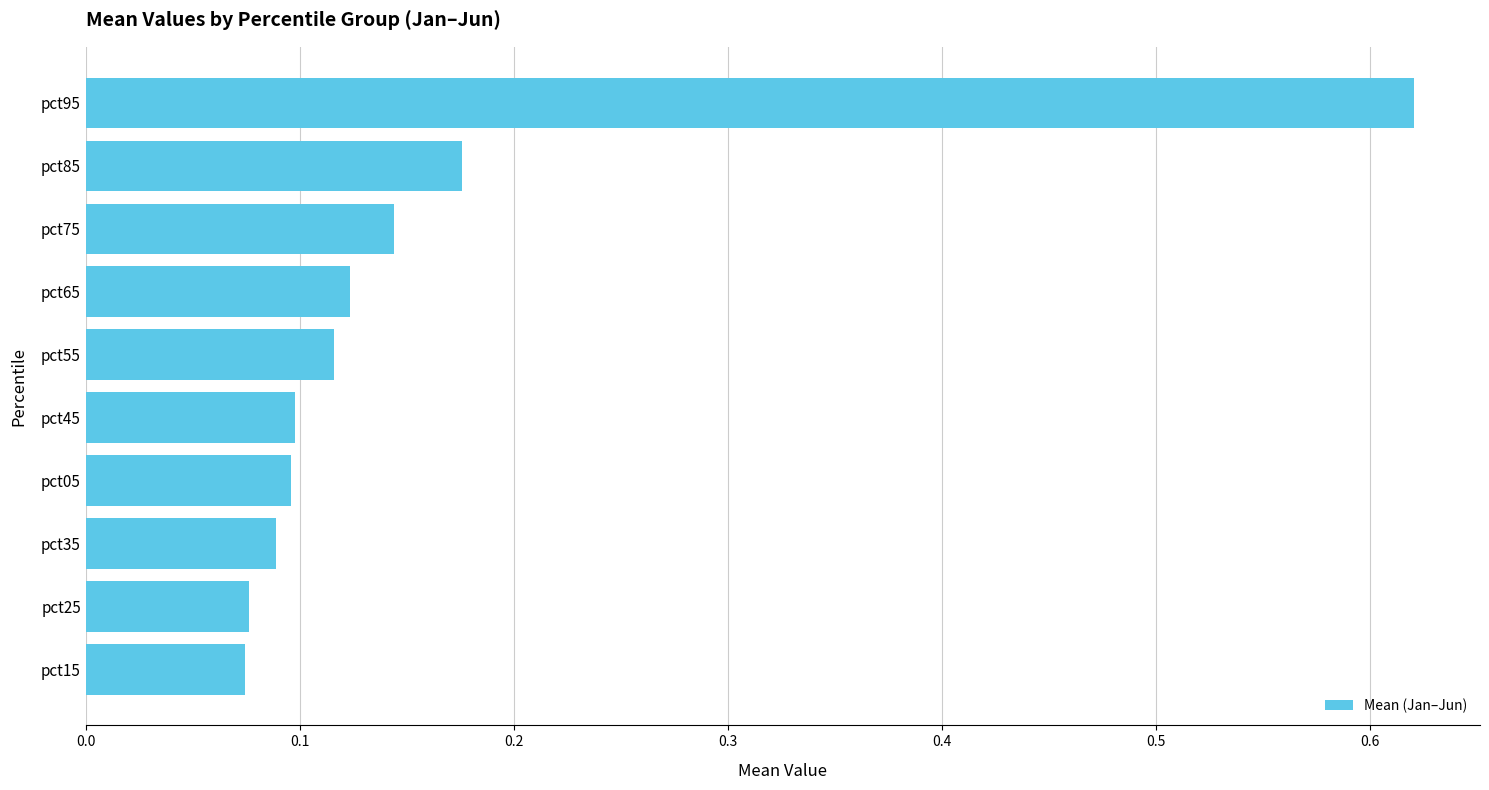

The chart shows a value of 0.1 at pct85. True or false?

False